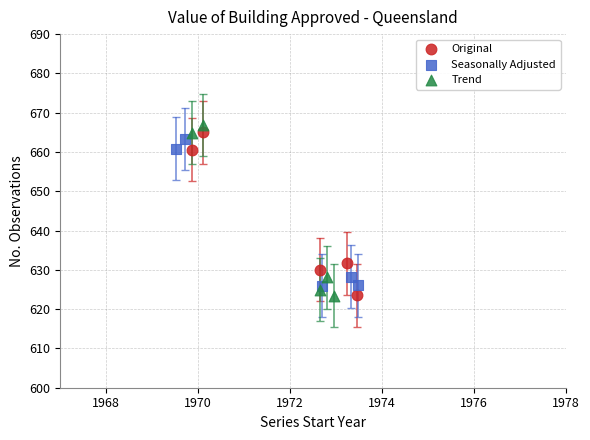

What are all the series names shown in the legend?

Original, Seasonally Adjusted, Trend